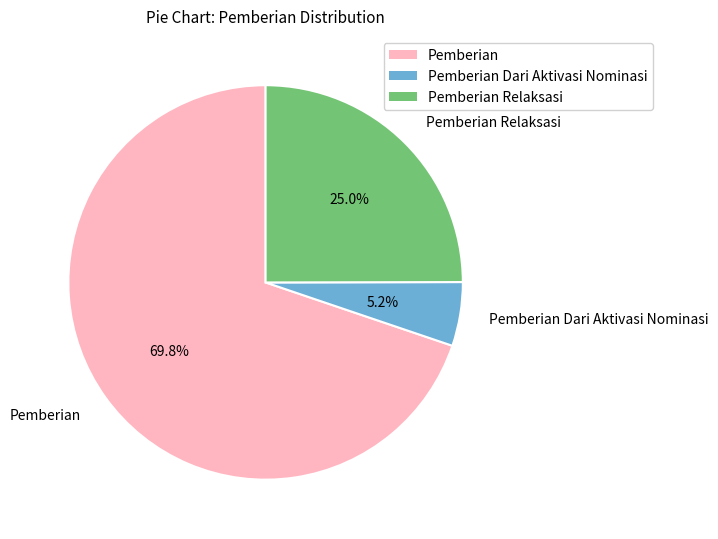

Between Pemberian Relaksasi and Pemberian Dari Aktivasi Nominasi, which is larger?

Pemberian Relaksasi